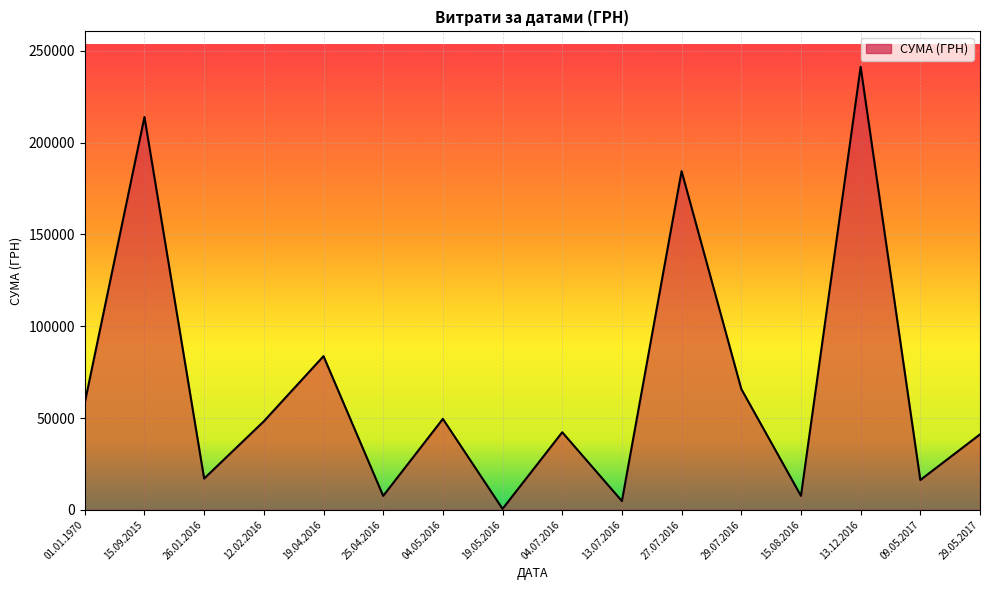

True or false: the data shows 1169.2 at 13.12.2016.

False